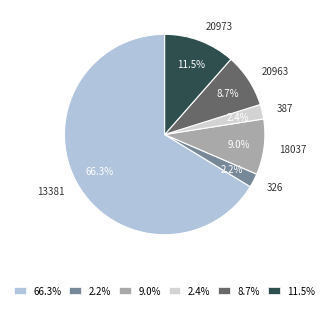

How much of the chart is everything except 2.2%?

97.8%